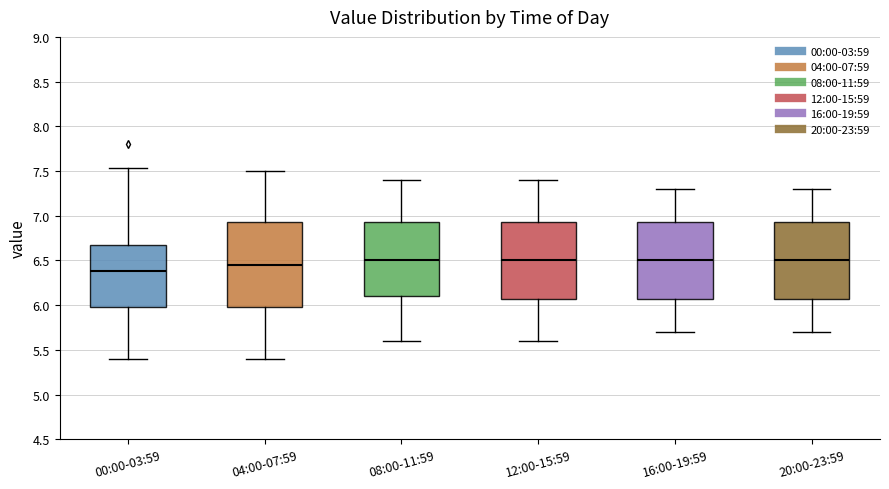

Which box has the lowest median line?

00:00-03:59